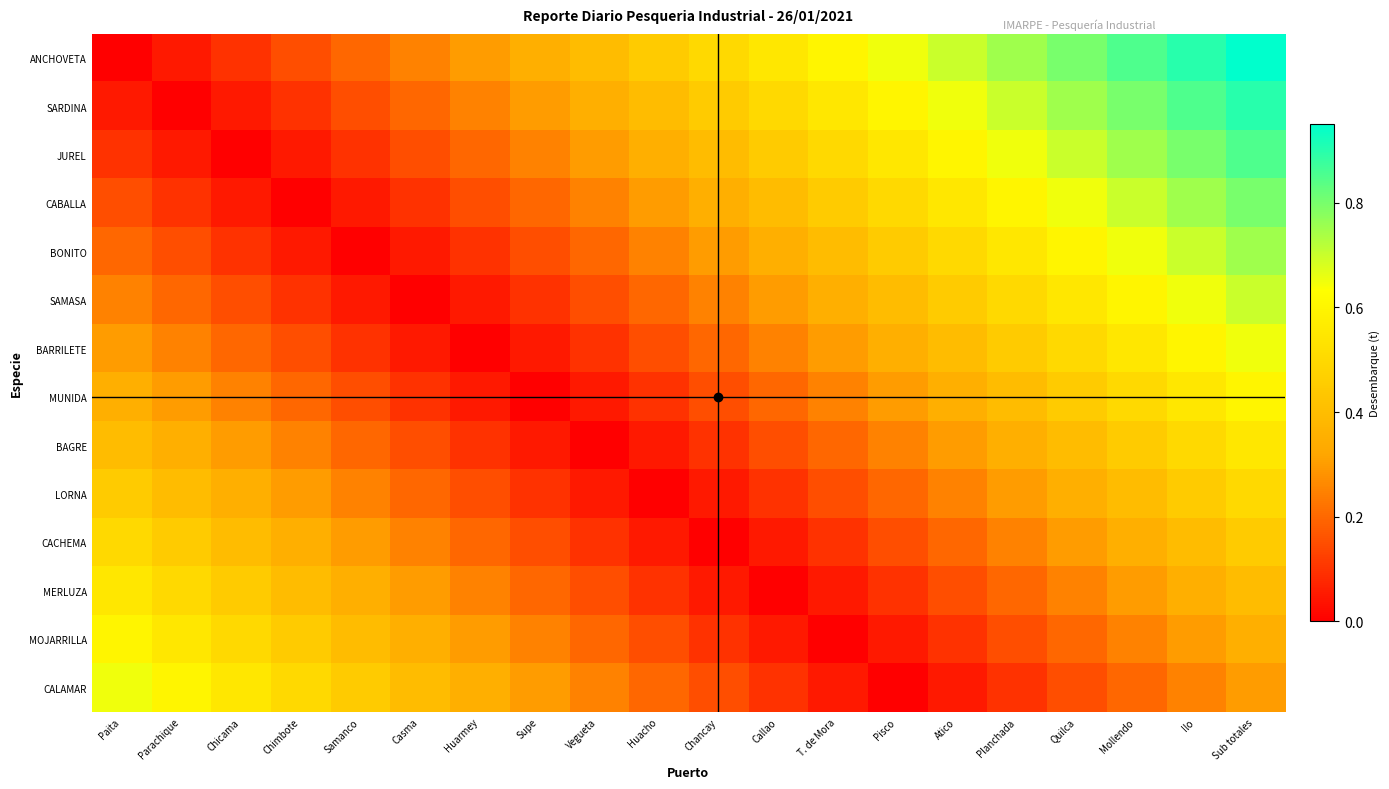

Which series has the largest range (max minus min)?

ANCHOVETA